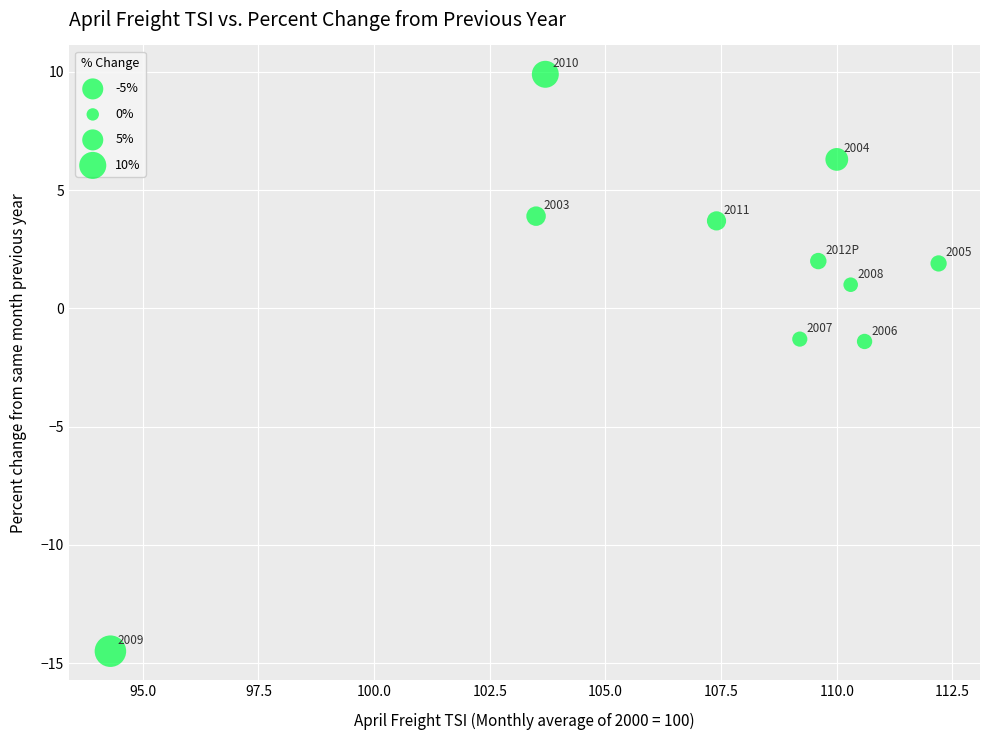

What Y value in the scatter plot is closest to -2?

-1.4